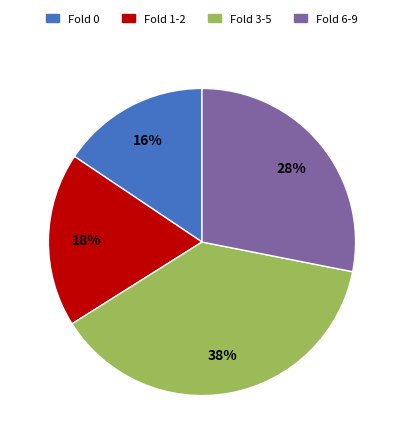

Combined, do Fold 1-2 and Fold 6-9 account for over 50%?

No